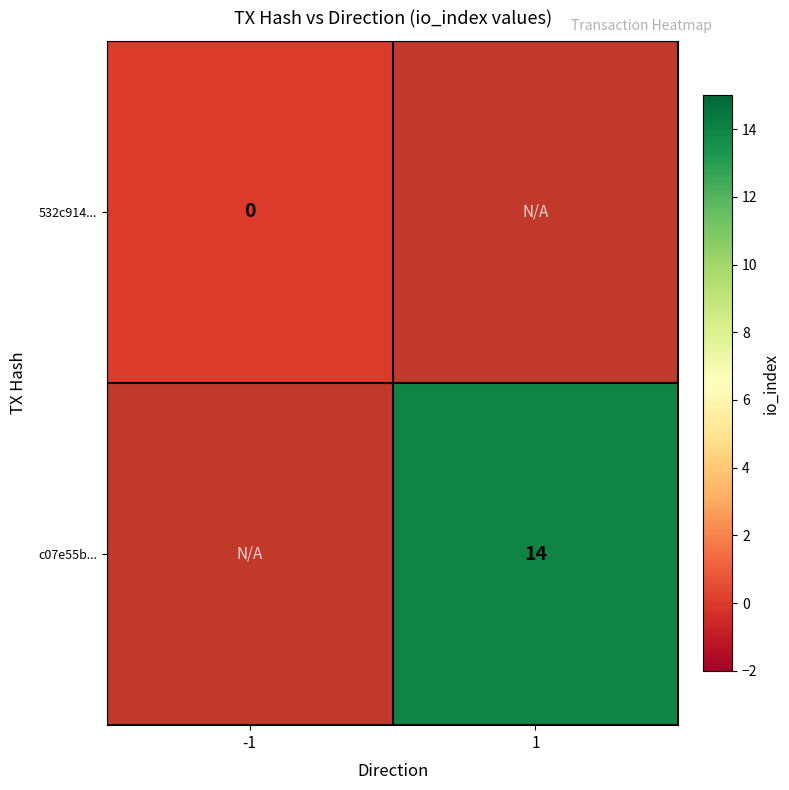

True or false: c07e55b... has a value of 5 at 1.

False